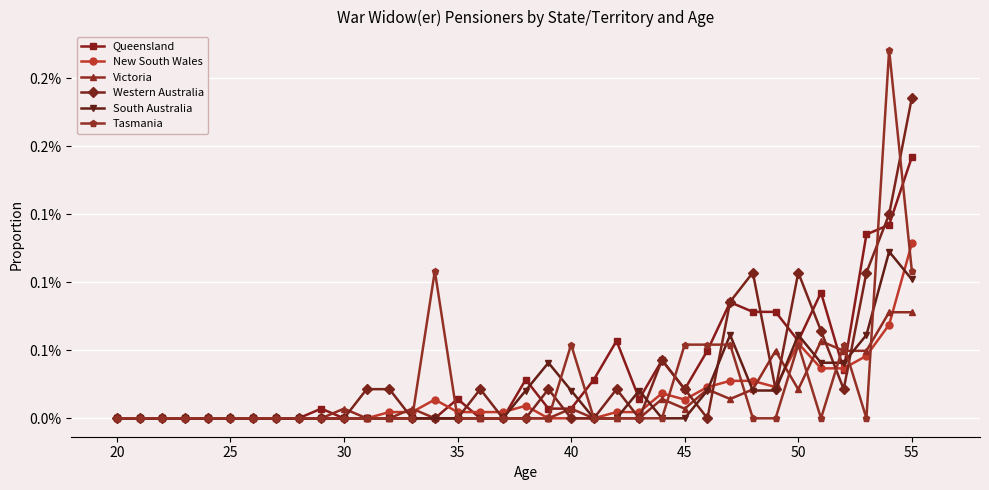

True or false: Tasmania has more than 2 interior local peaks.

True